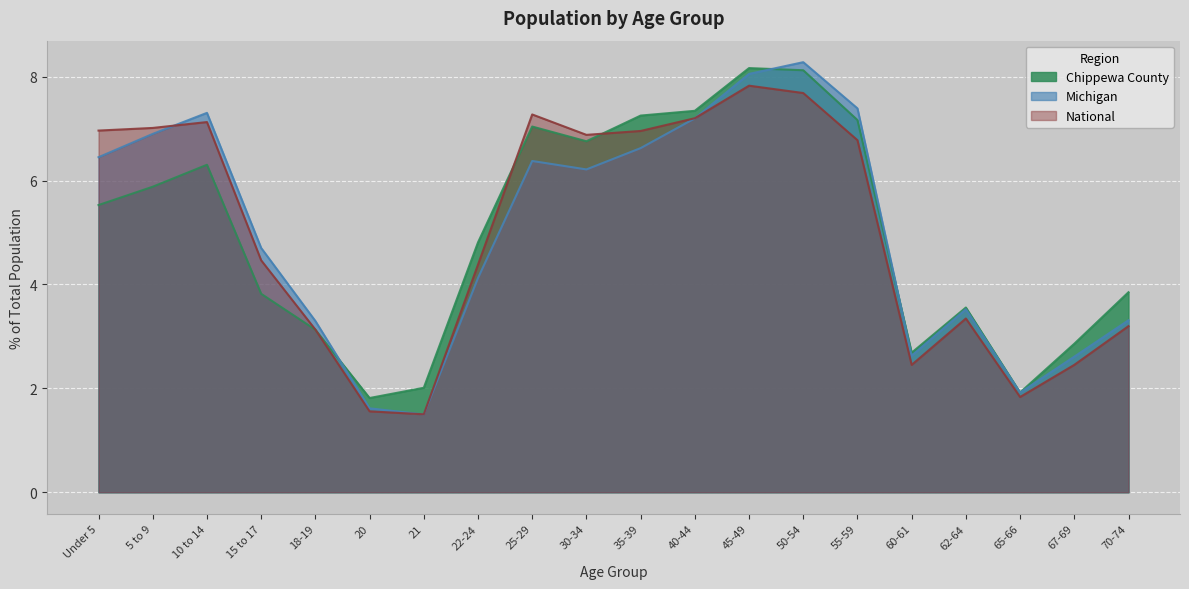

Reading left to right, list all the values displayed in this chart.

Chippewa County: Under 5=5.5	5 to 9=5.9	10 to 14=6.3	15 to 17=3.8	18-19=3.1	20=1.8	21=2.0	22-24=4.8	25-29=7.0	30-34=6.8	35-39=7.3	40-44=7.3	45-49=8.2	50-54=8.1	55-59=7.2	60-61=2.7	62-64=3.6	65-66=1.9	67-69=2.9	70-74=3.9
Michigan: Under 5=6.4	5 to 9=6.9	10 to 14=7.3	15 to 17=4.7	18-19=3.3	20=1.6	21=1.5	22-24=4.1	25-29=6.4	30-34=6.2	35-39=6.6	40-44=7.2	45-49=8.1	50-54=8.3	55-59=7.4	60-61=2.6	62-64=3.5	65-66=1.9	67-69=2.6	70-74=3.3
National: Under 5=7.0	5 to 9=7.0	10 to 14=7.1	15 to 17=4.5	18-19=3.1	20=1.6	21=1.5	22-24=4.4	25-29=7.3	30-34=6.9	35-39=7.0	40-44=7.2	45-49=7.8	50-54=7.7	55-59=6.8	60-61=2.5	62-64=3.3	65-66=1.8	67-69=2.5	70-74=3.2